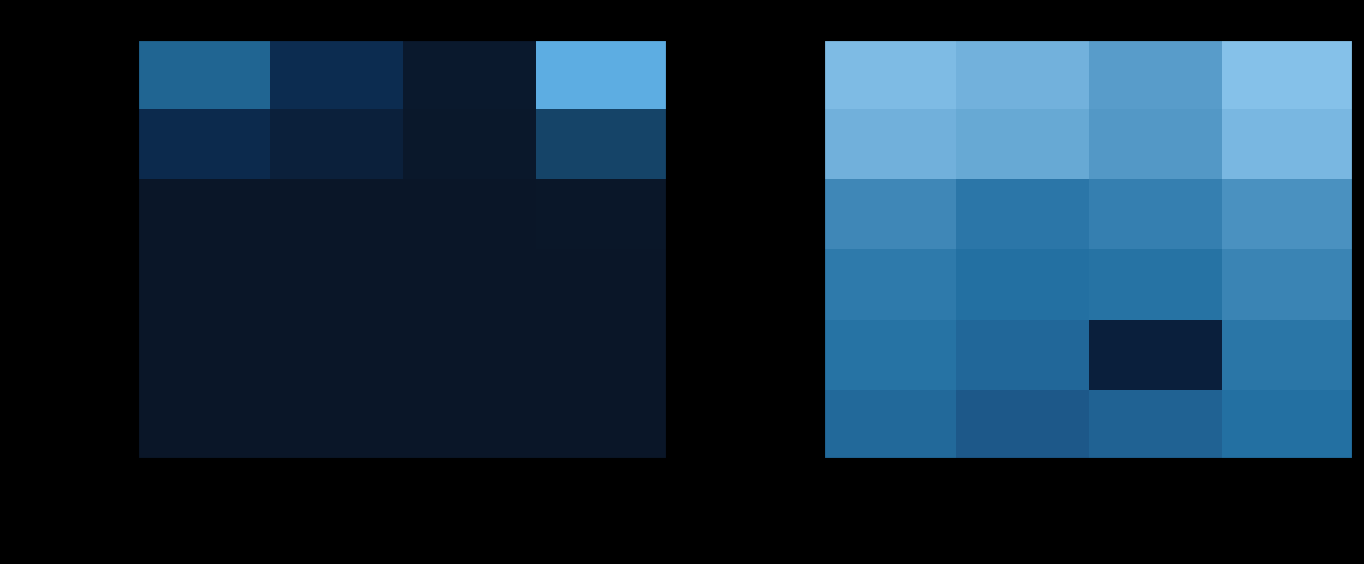

List the labels in order of Calama value, largest first.

Total, Depósitos a la Vista (MChNR), Depósitos a Plazo (MChNR), Cuentas de Ahorro (MChNR)